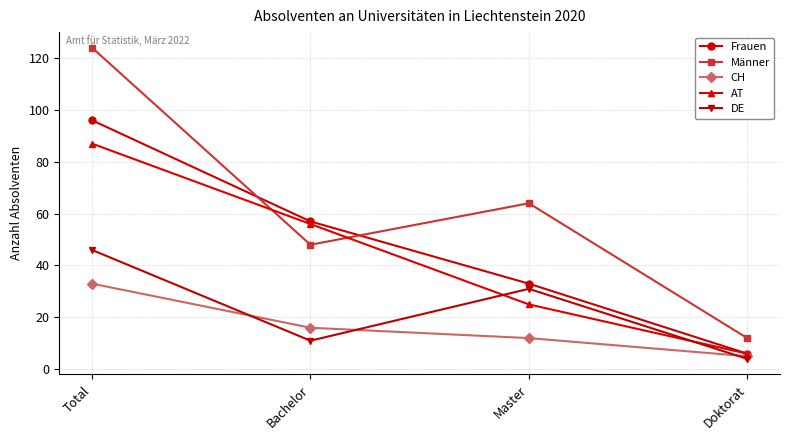

Where is the first local minimum for Männer?

Bachelor